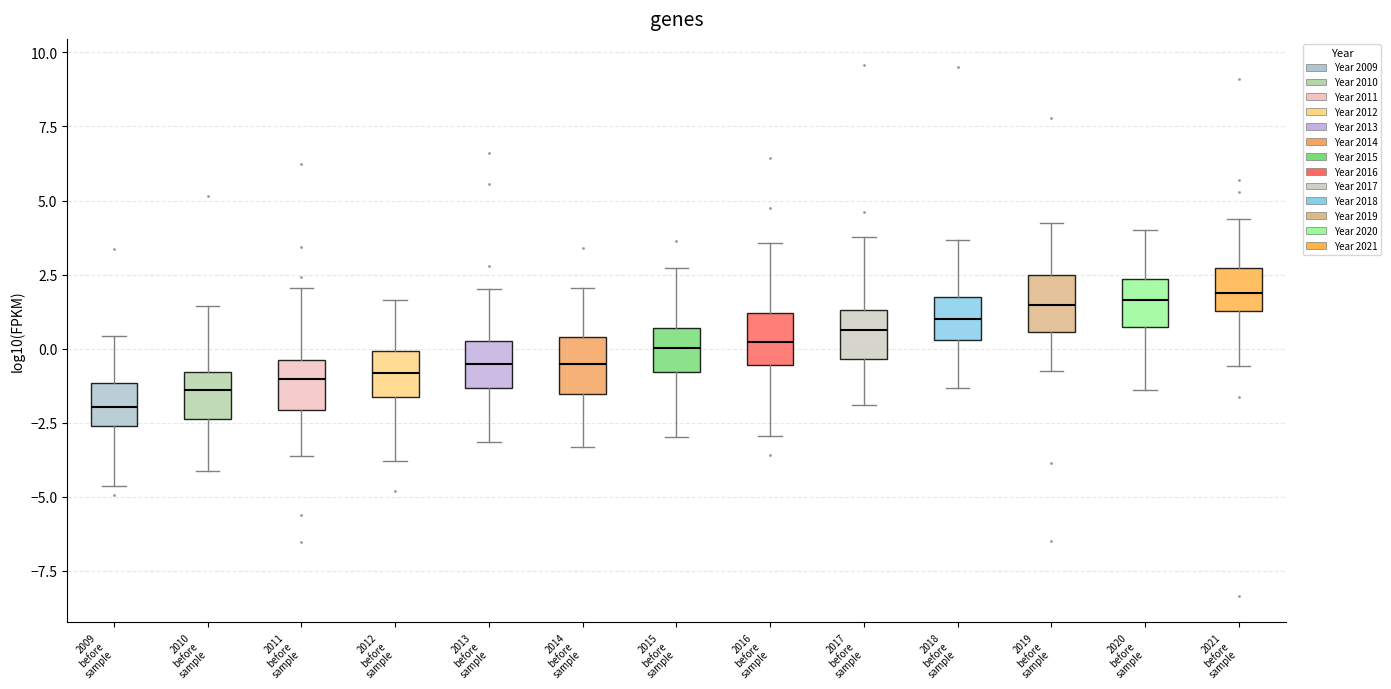

Where is the upper edge of the box for 2015 before sample on the y-axis? The values are not printed on the chart, so give them approximately, as read against the axis.

0.5